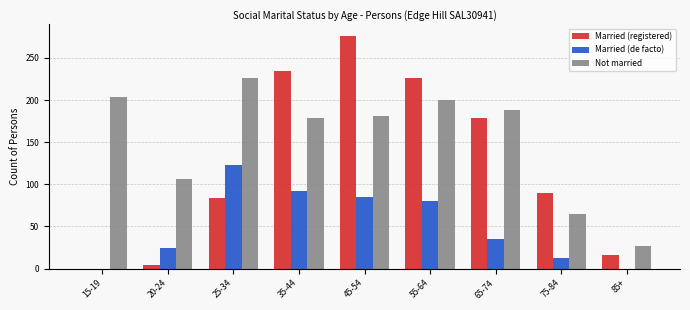

Which series has the largest total across all categories?

Not married